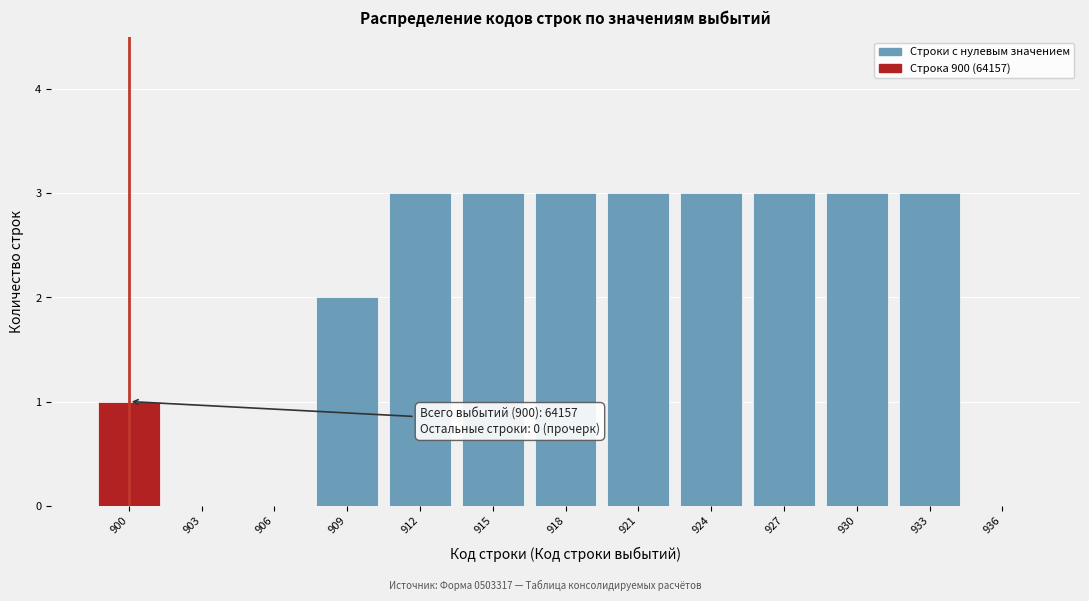

Reading right to left, extract all data points from this chart.

936=0	933=3	930=3	927=3	924=3	921=3	918=3	915=3	912=3	909=2	906=0	903=0	900=1